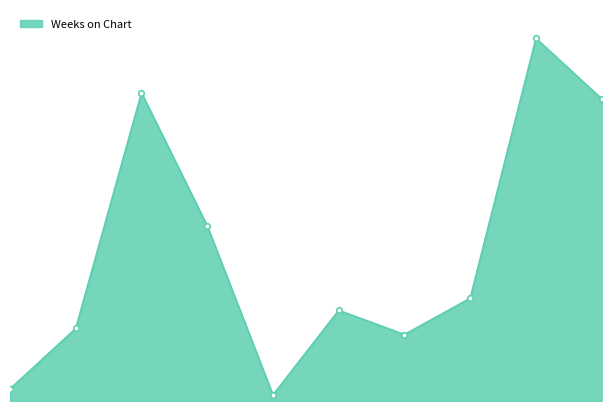

Which label corresponds to the smallest value in the chart?

5